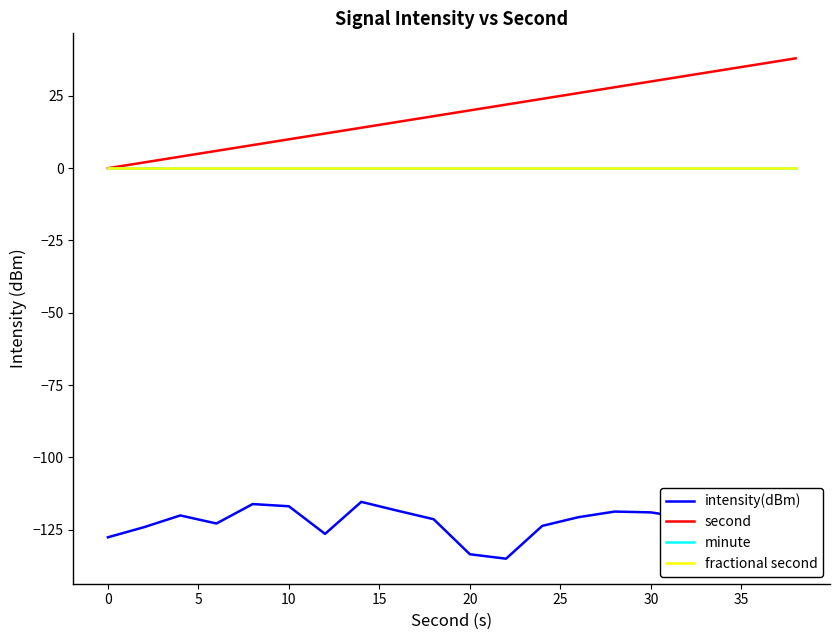

How many lines are shown in the chart?

4